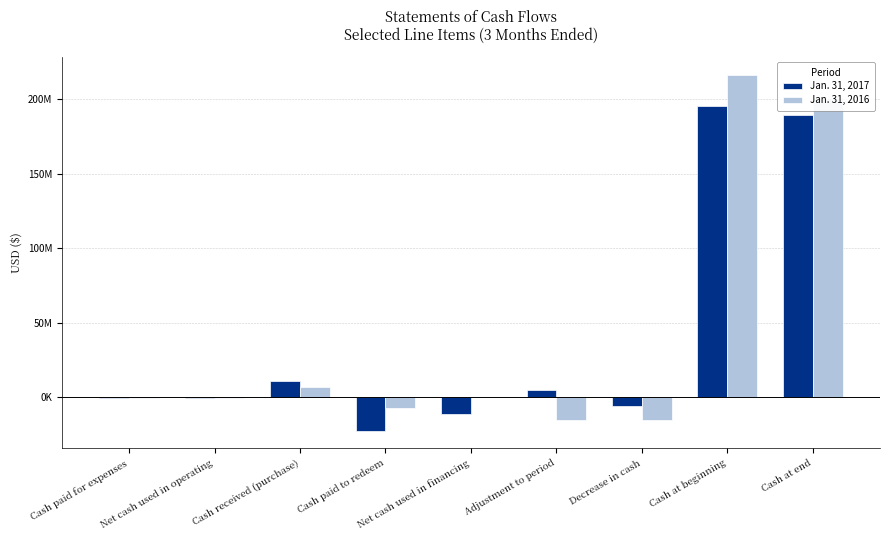

Between Cash at beginning and Net cash used in financing, which is larger?

Cash at beginning